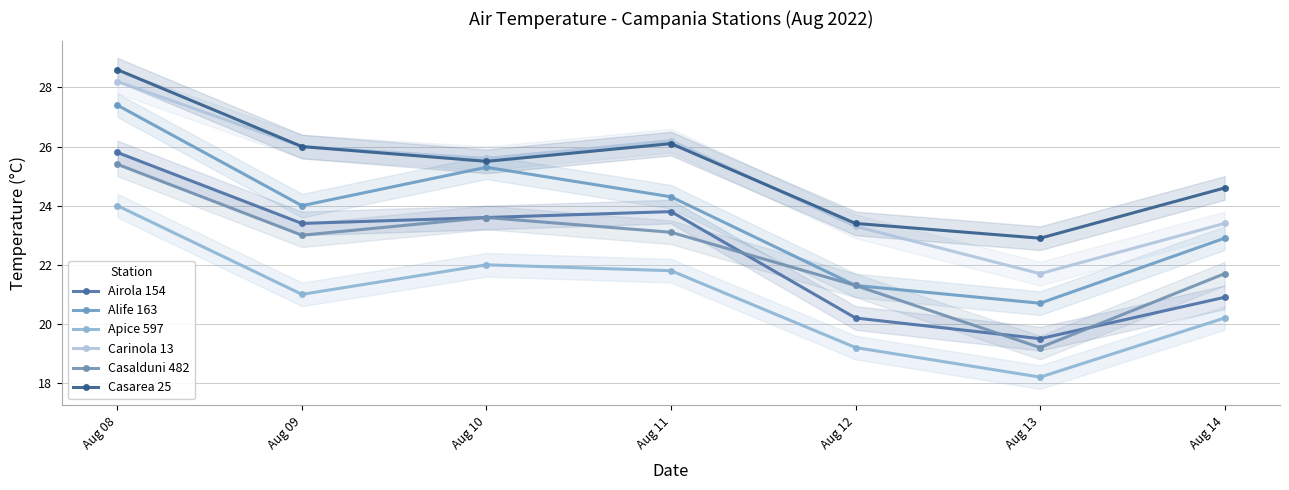

Which series has the largest range (max minus min)?

Alife 163